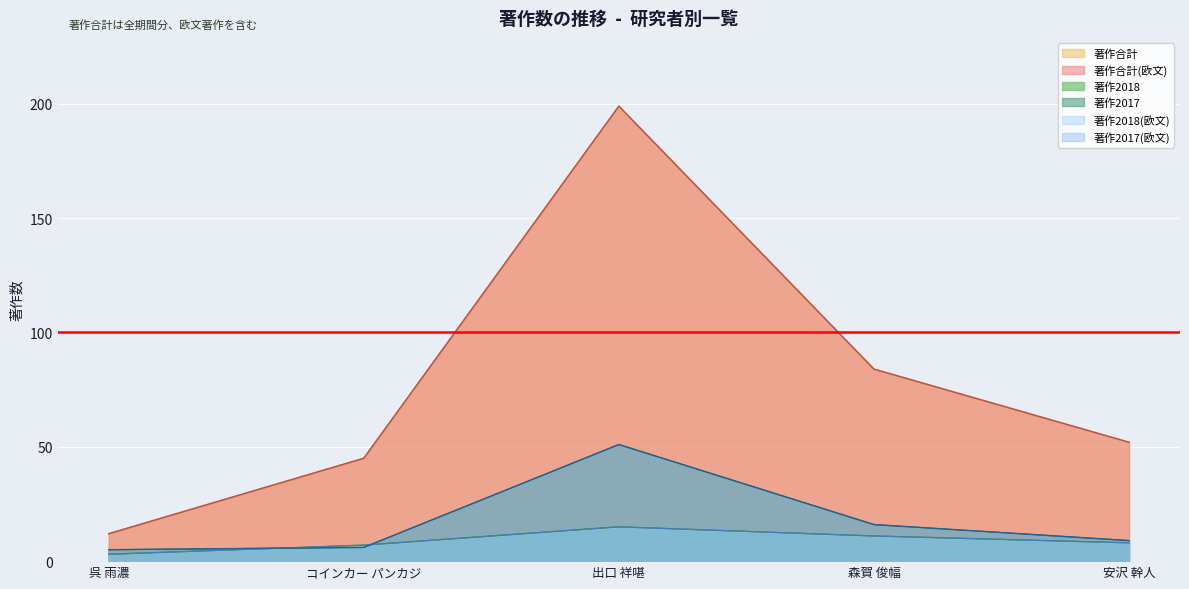

What is the greatest value displayed?

199